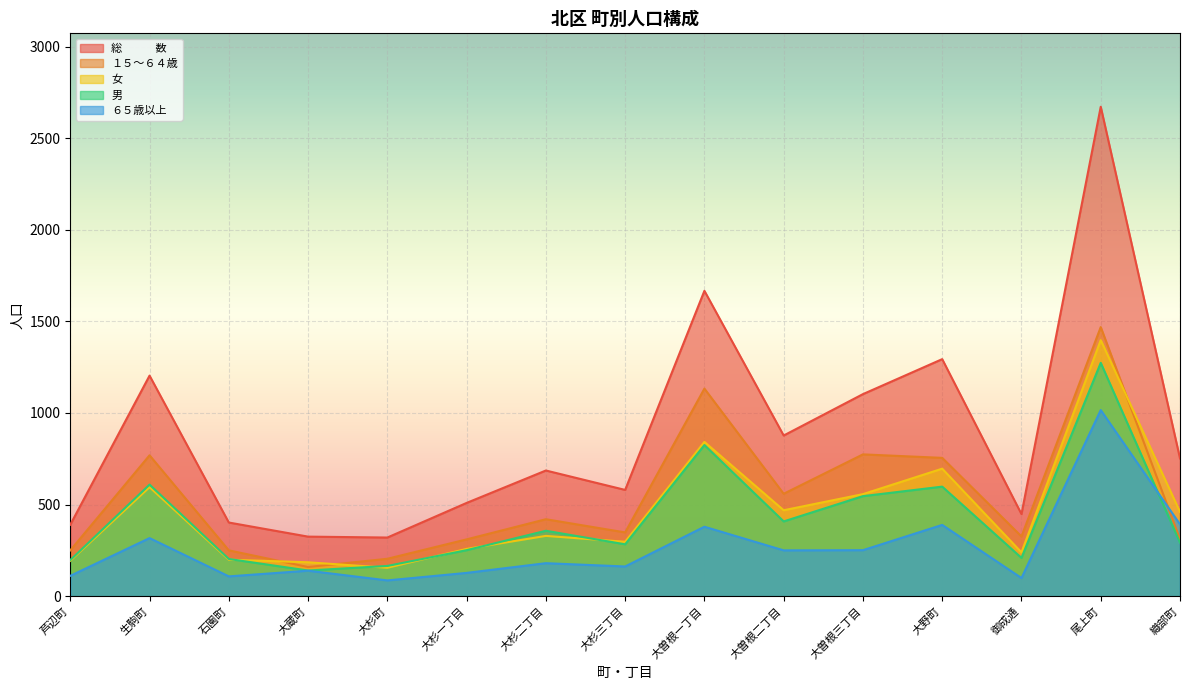

What is the approximate value of １５～６４歳 at 大杉二丁目?

420